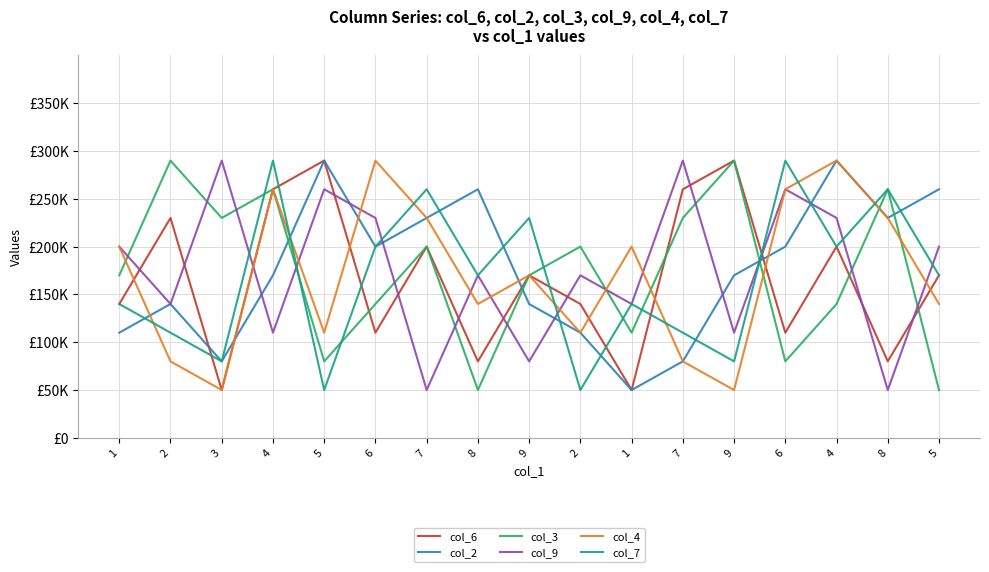

Does the chart display data point markers on the line(s)?

No